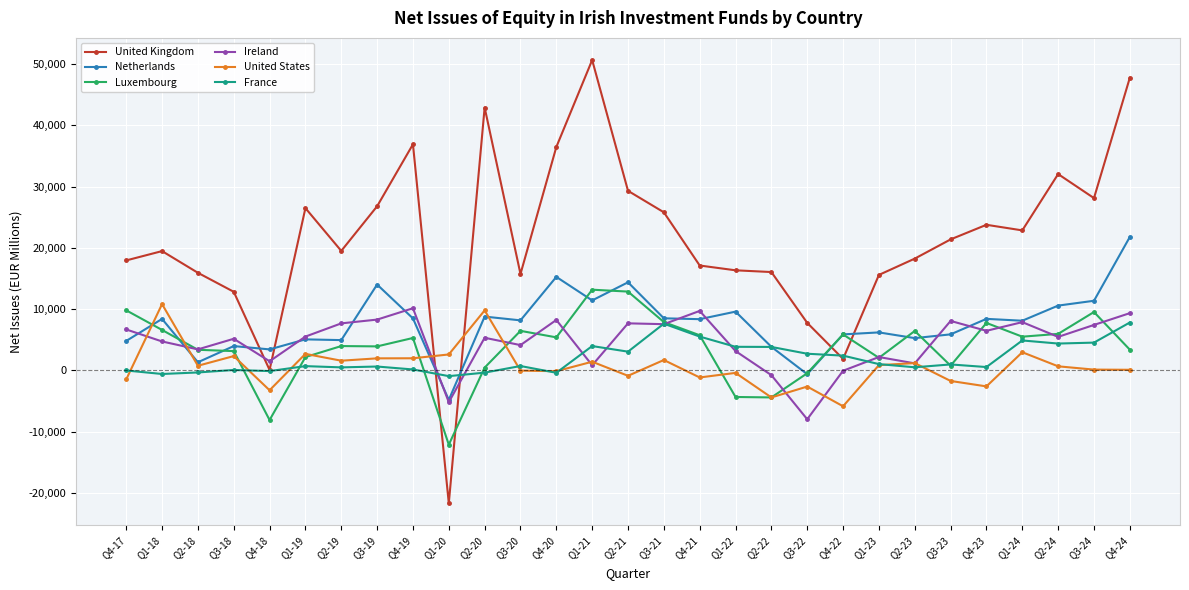

Read the Ireland value at Q4-20.

8238